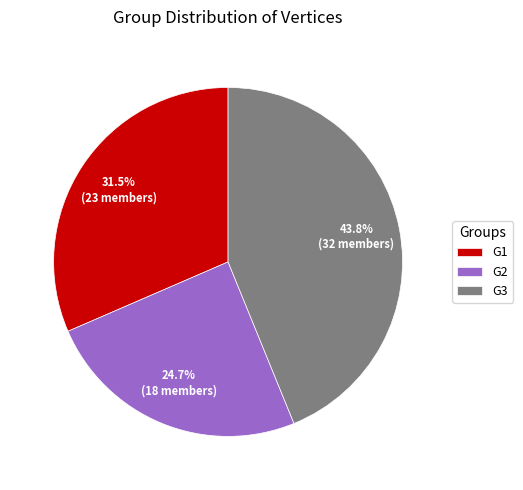

To the nearest percent, what portion does G3 represent?

44%